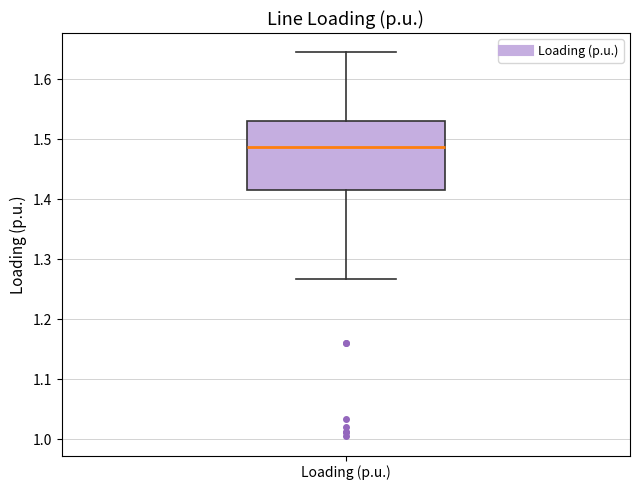

Where does the lower whisker of the box for Loading (p.u.) end on the y-axis? The values are not printed on the chart, so give them approximately, as read against the axis.

1.27